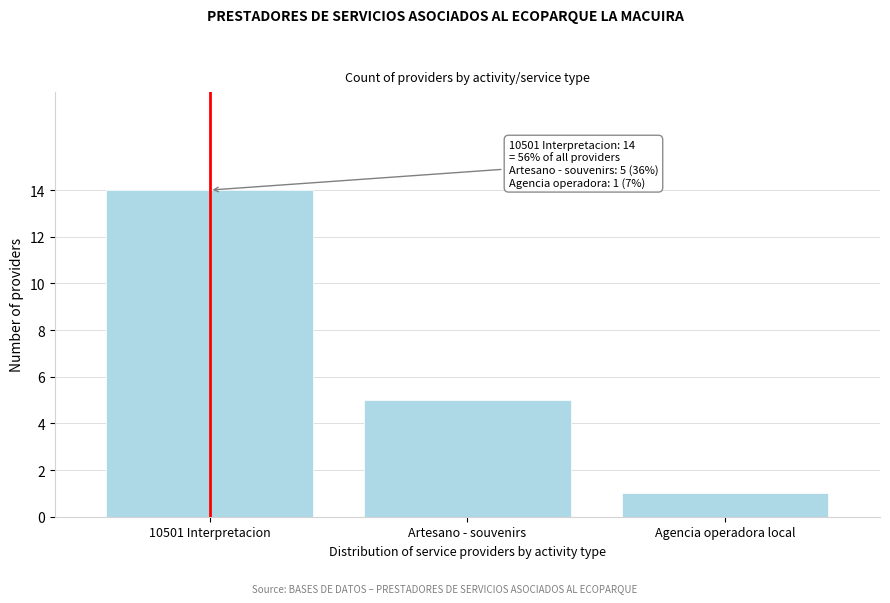

Reading left to right, what are all the values shown in this chart?

10501 Interpretacion=14	Artesano - souvenirs=5	Agencia operadora local=1